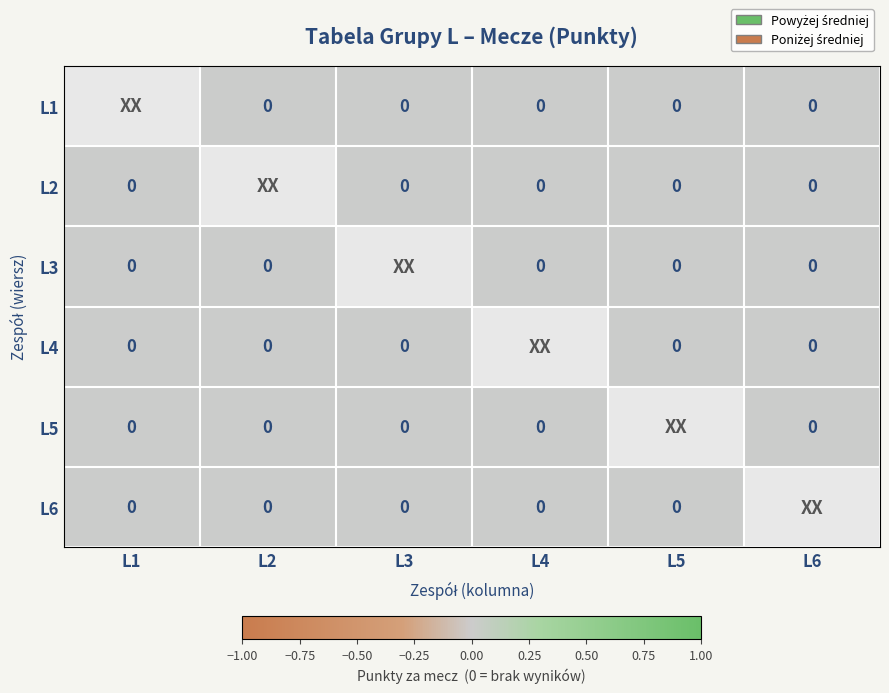

At L5, list the series in order from smallest to largest.

L1, L2, L3, L4, L5, L6